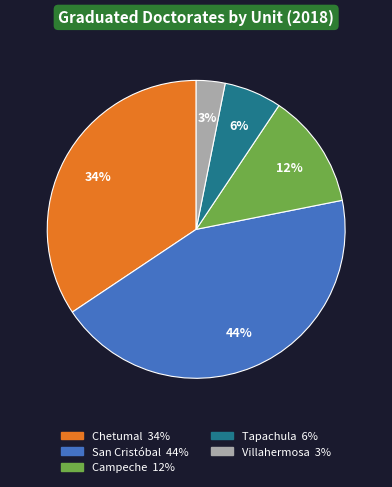

To the nearest percent, what portion does Tapachula represent?

6%